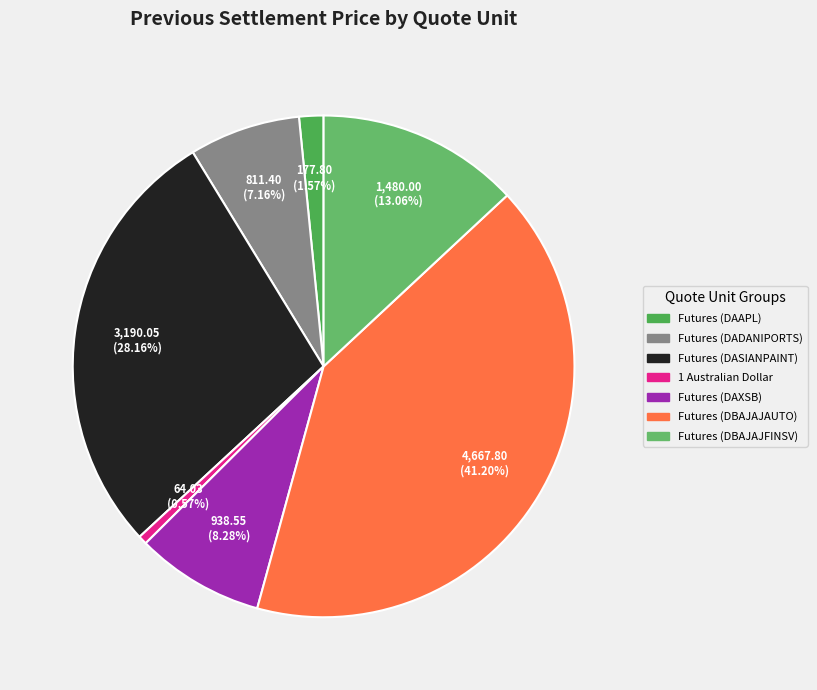

Count the number of slices in the pie.

7